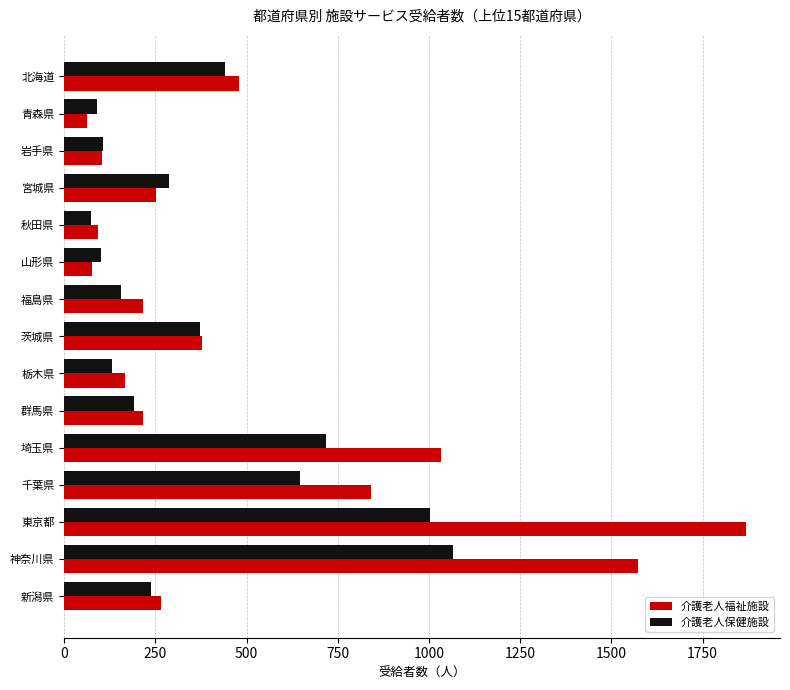

What is the total value across all series at 新潟県?

503